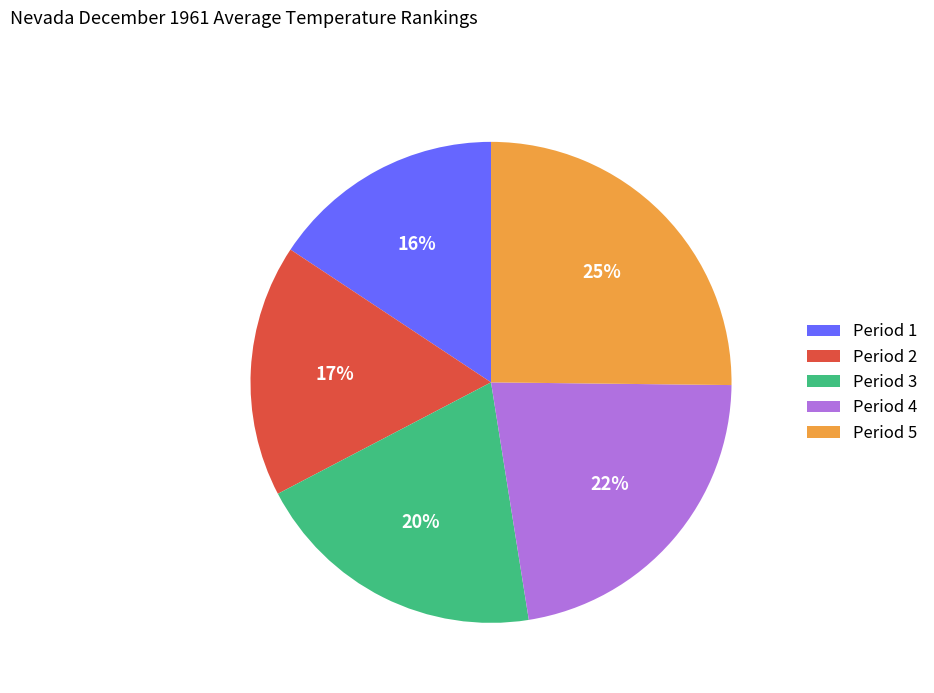

Is there a majority slice in this chart?

No